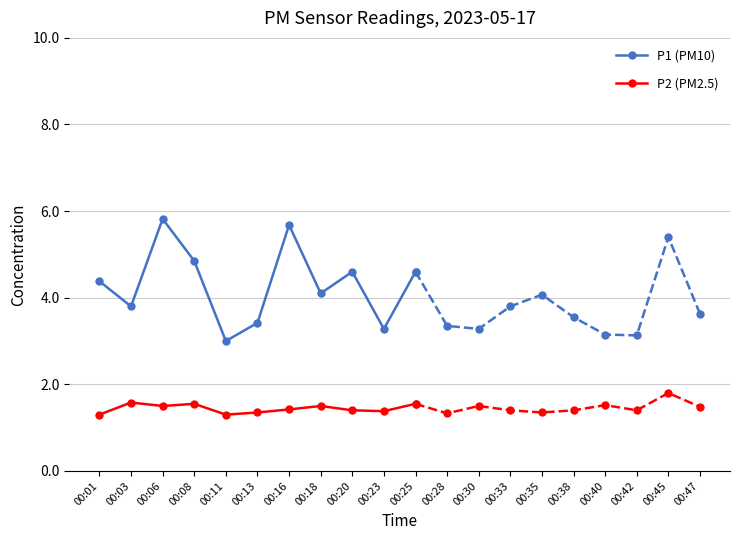

What are all the series names shown in the legend?

P1 (PM10), P2 (PM2.5)